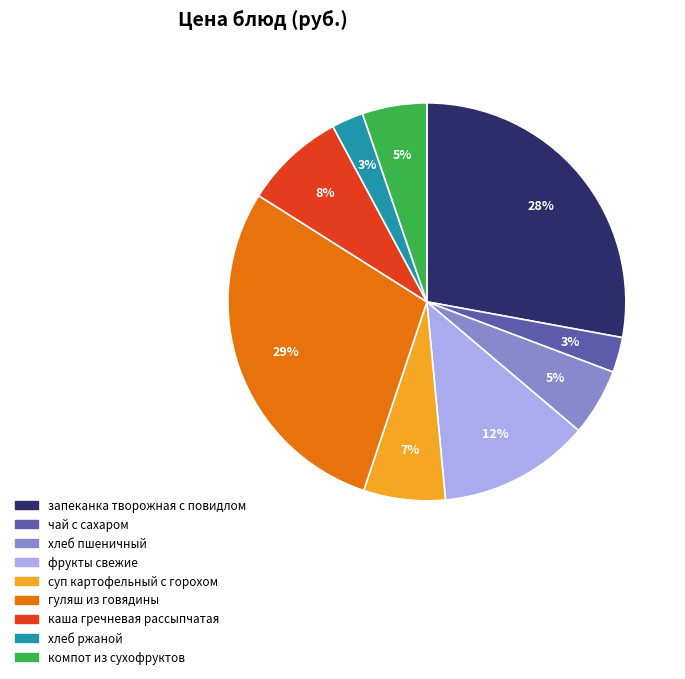

Which slice is the largest?

гуляш из говядины